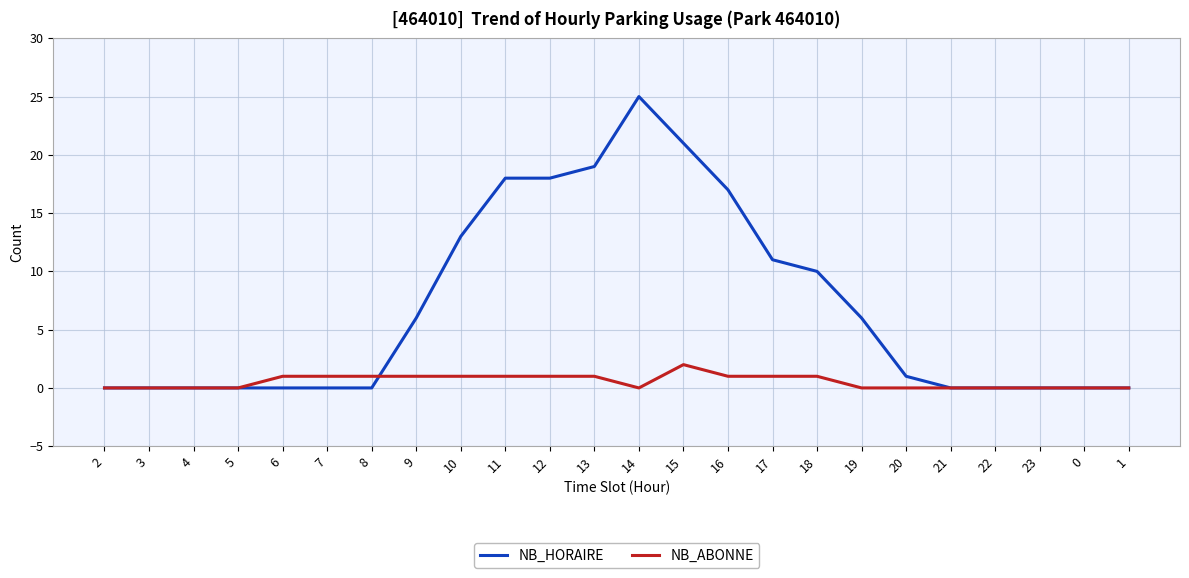

Reading left to right, extract all data points from this chart.

NB_HORAIRE: 0	0	0	0	0	0	0	6	13	18	18	19	25	21	17	11	10	6	1	0	0	0	0	0
NB_ABONNE: 0	0	0	0	1	1	1	1	1	1	1	1	0	2	1	1	1	0	0	0	0	0	0	0